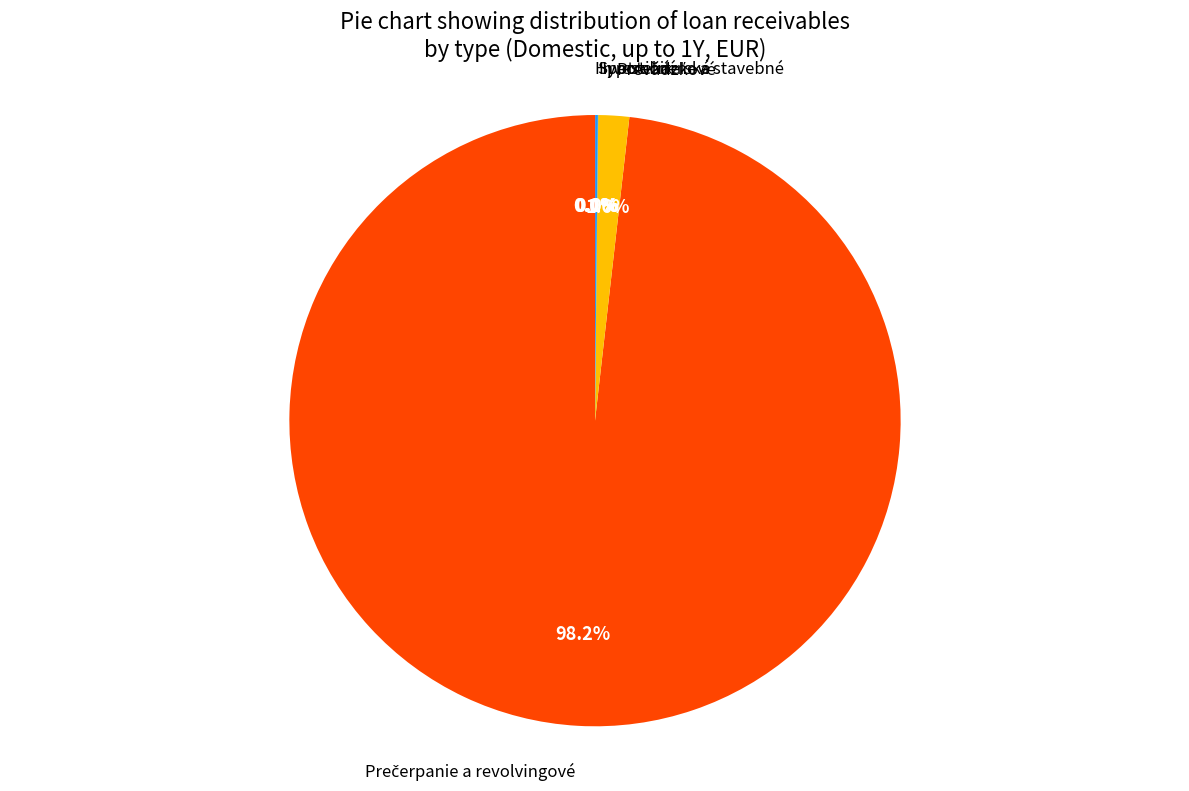

Does any single category account for the majority?

Yes